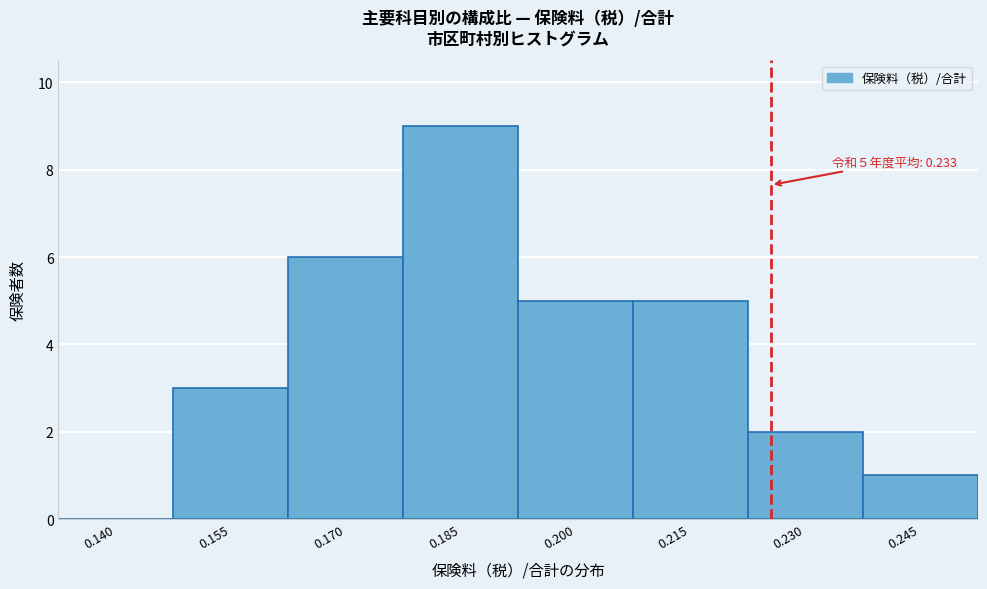

Reading left to right, transcribe all the data shown in this chart.

0.140=0	0.155=3	0.170=6	0.185=9	0.200=5	0.215=5	0.230=2	0.245=1